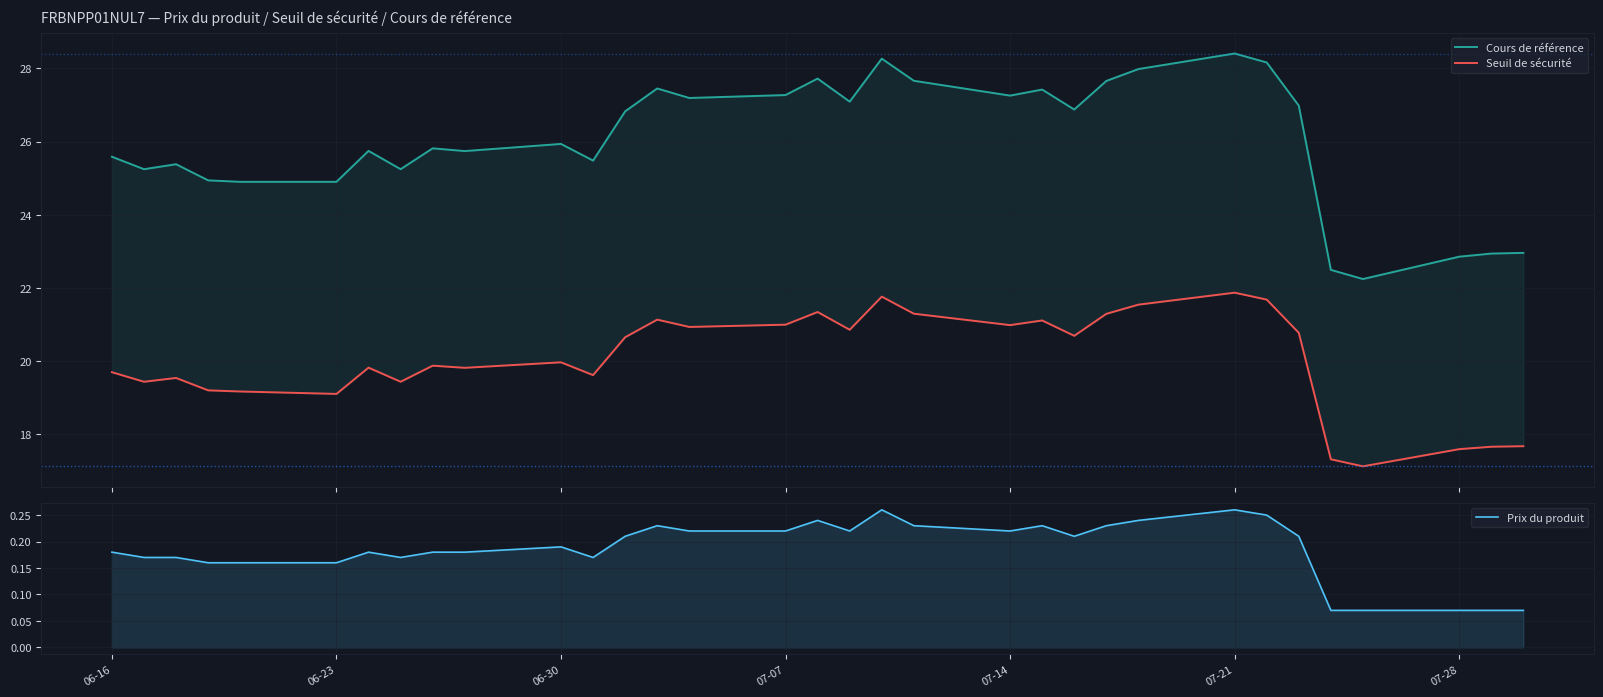

The Cours de référence series shows 10.8 at 29. True or false?

False